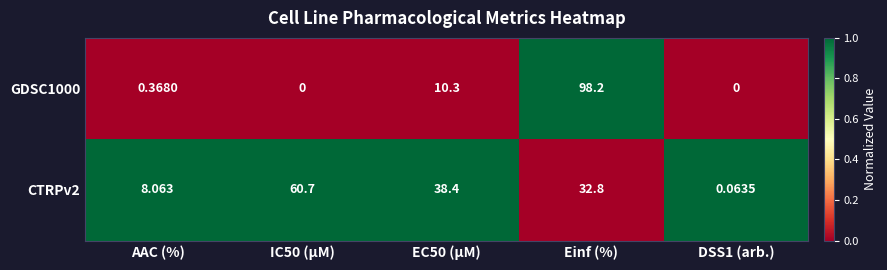

What is the total value across all series at Einf (%)?

131.0